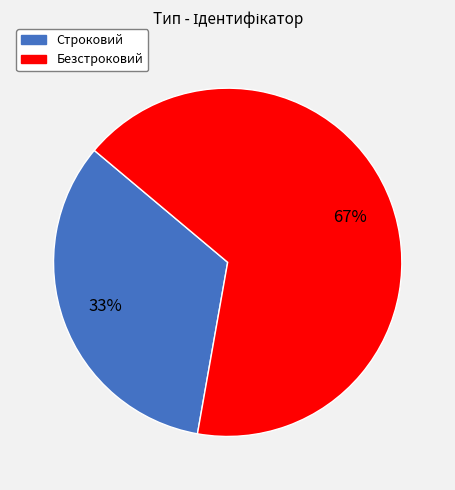

Is there any slice that represents more than half of the pie?

Yes